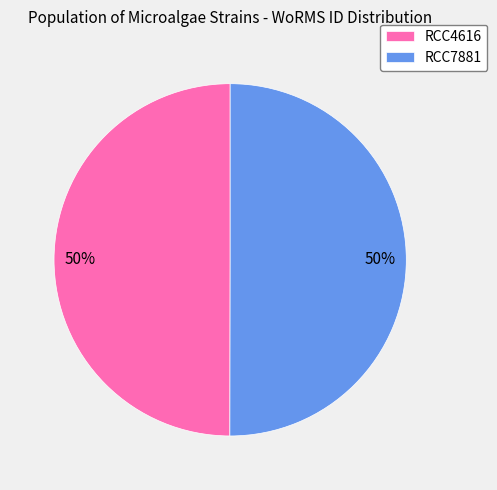

Is it true that RCC7881 is 58% of the pie?

False